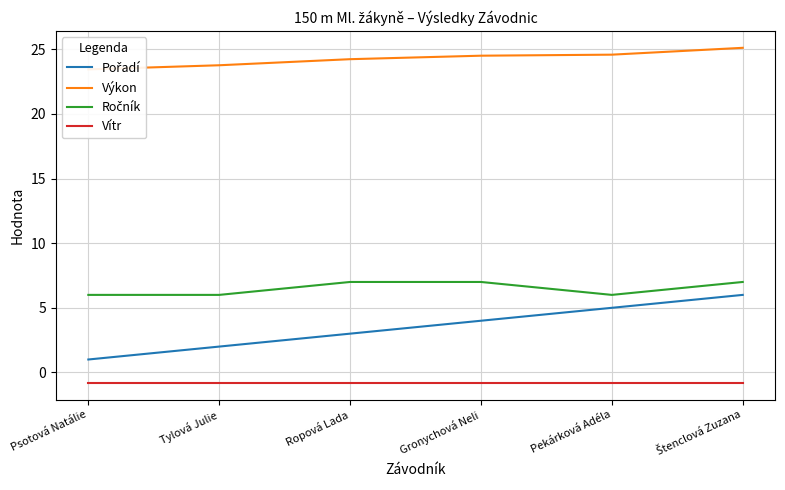

At how many categories does at least one series exceed 5?

6